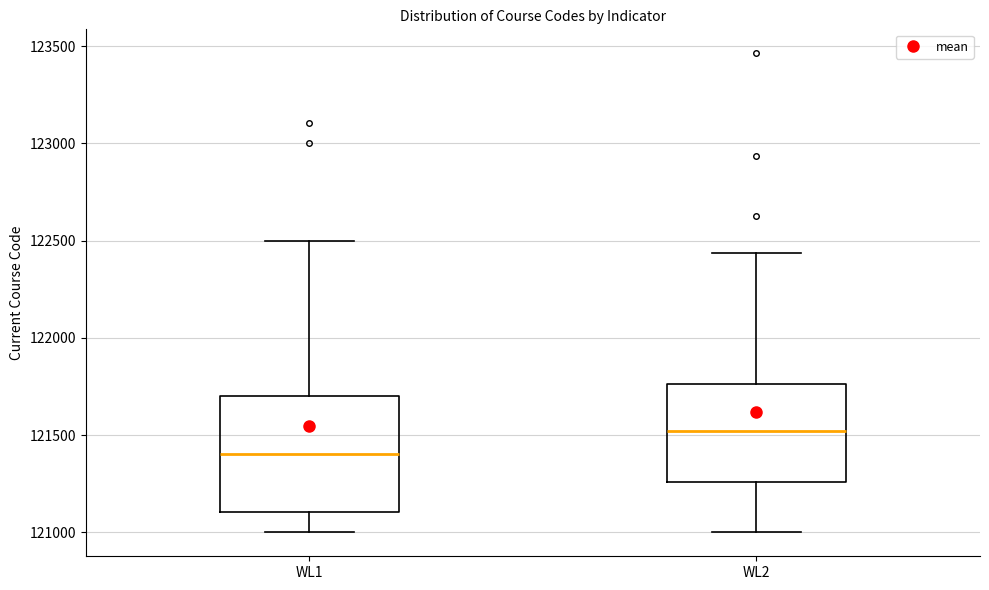

Which box has the lowest median line?

WL1